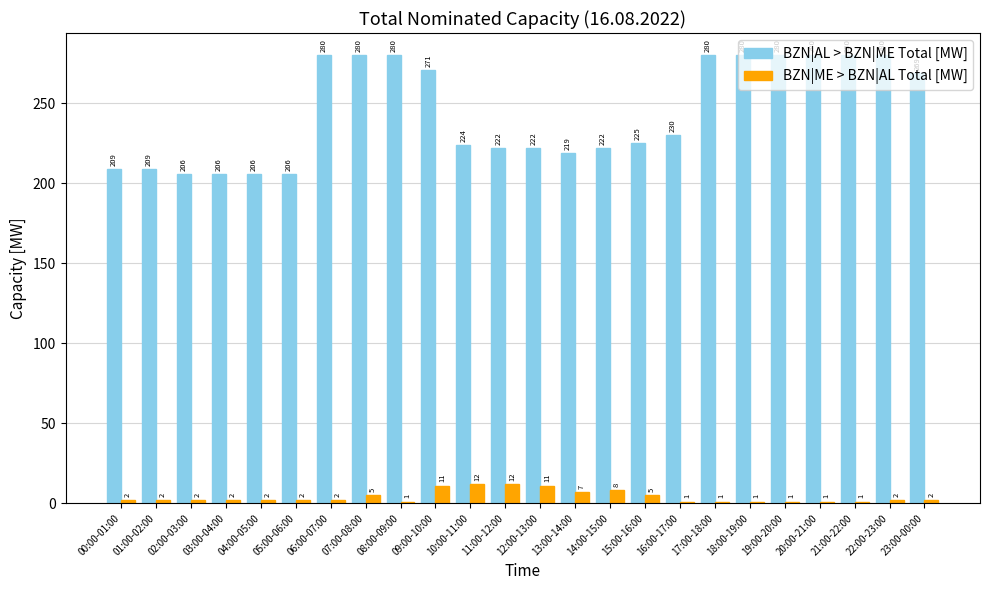

Between 17:00-18:00 and 22:00-23:00, which series saw the biggest shift?

BZN|ME > BZN|AL Total [MW]